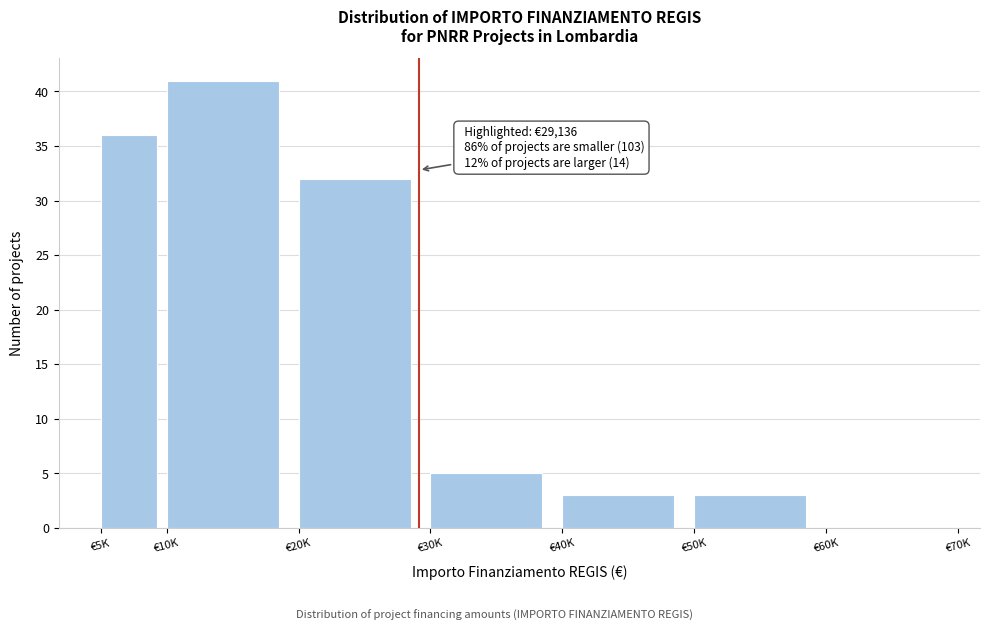

Reading left to right, what are all the values shown in this chart?

€5K=36	€10K=41	€20K=32	€30K=5	€40K=3	€50K=3	€60K=0